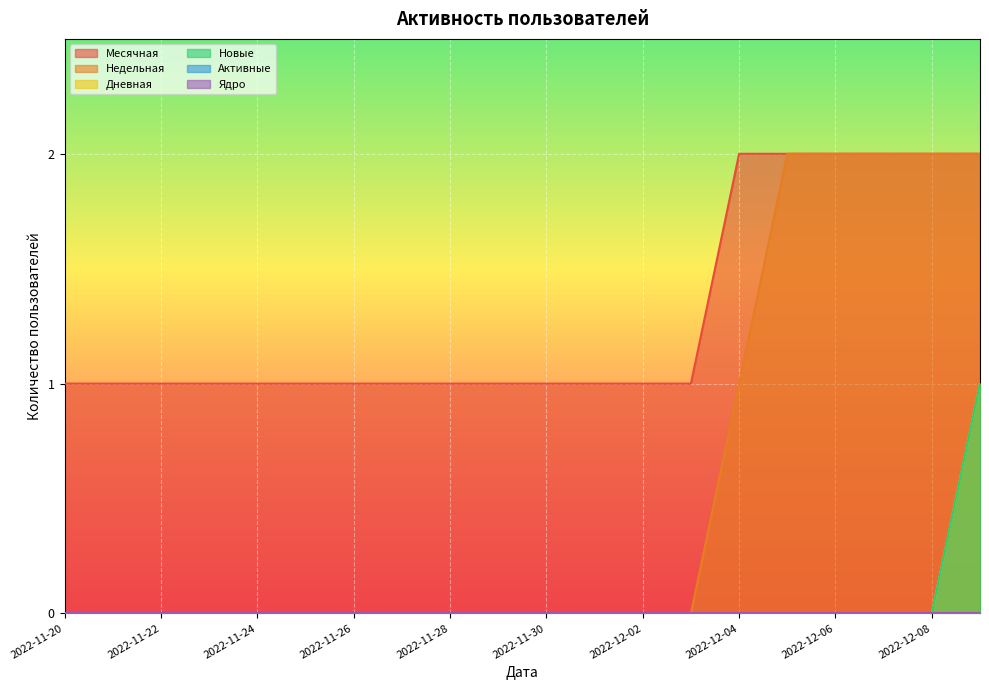

Does the chart display data point markers on the line(s)?

No